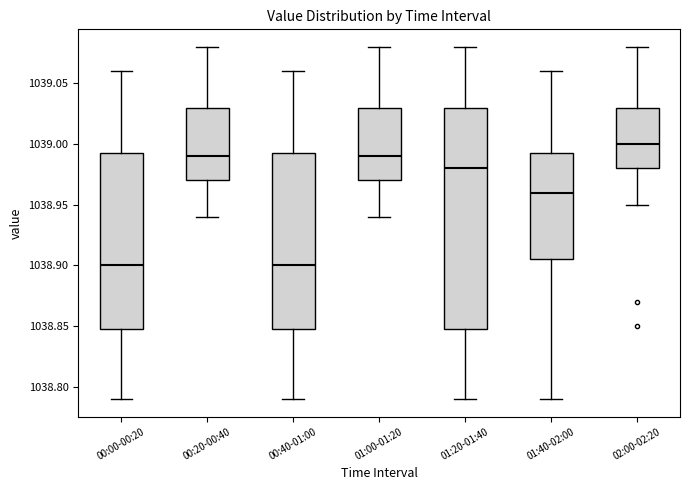

Comparing the boxes themselves (not the whiskers), which one is the tallest?

01:20-01:40